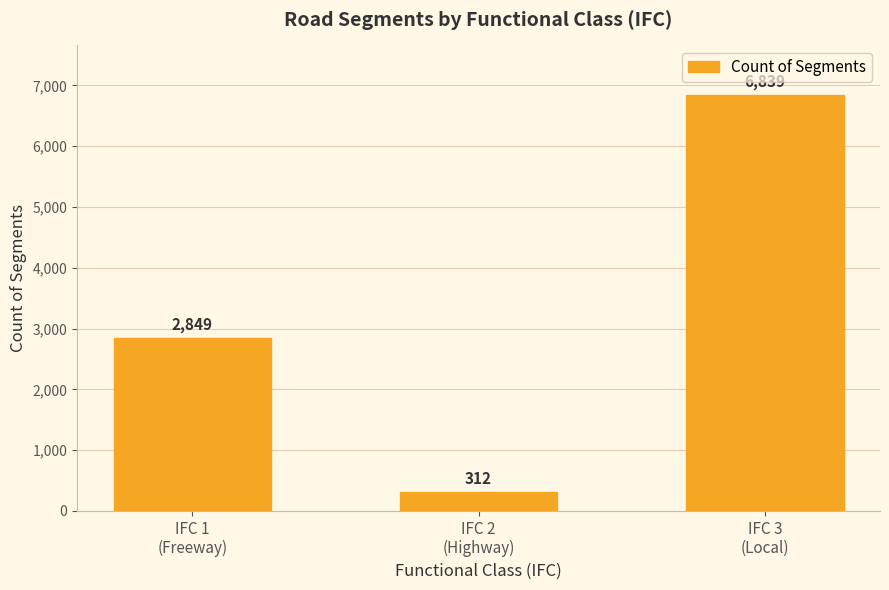

What is the value of the 3rd bar from the left?

6839